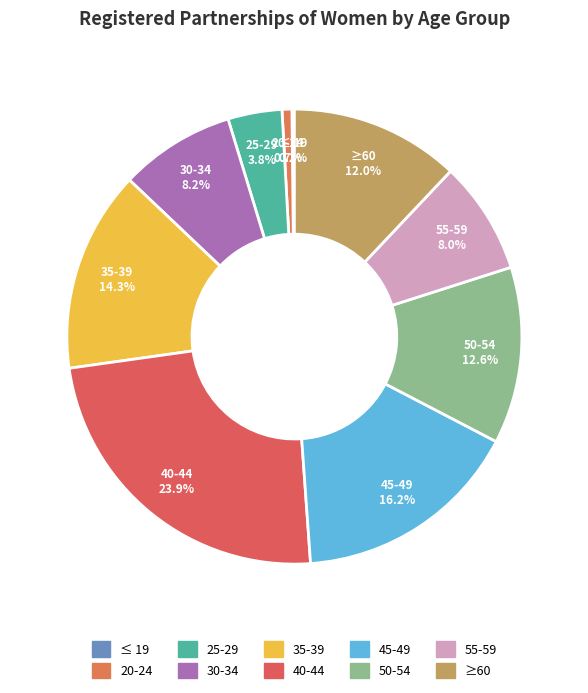

What percentage is the 30-34 slice, to the nearest percent?

8%